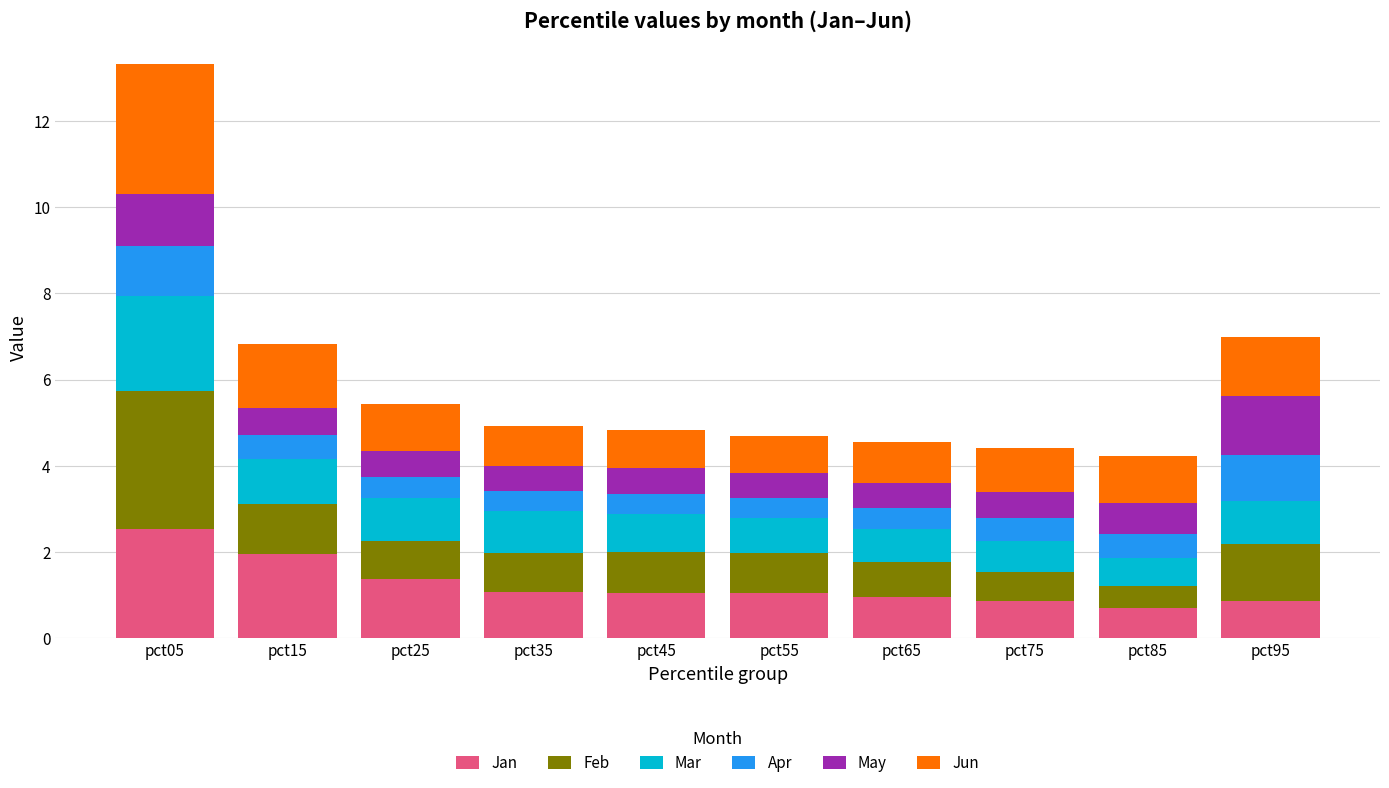

At which category is the sum across all series the highest?

pct05